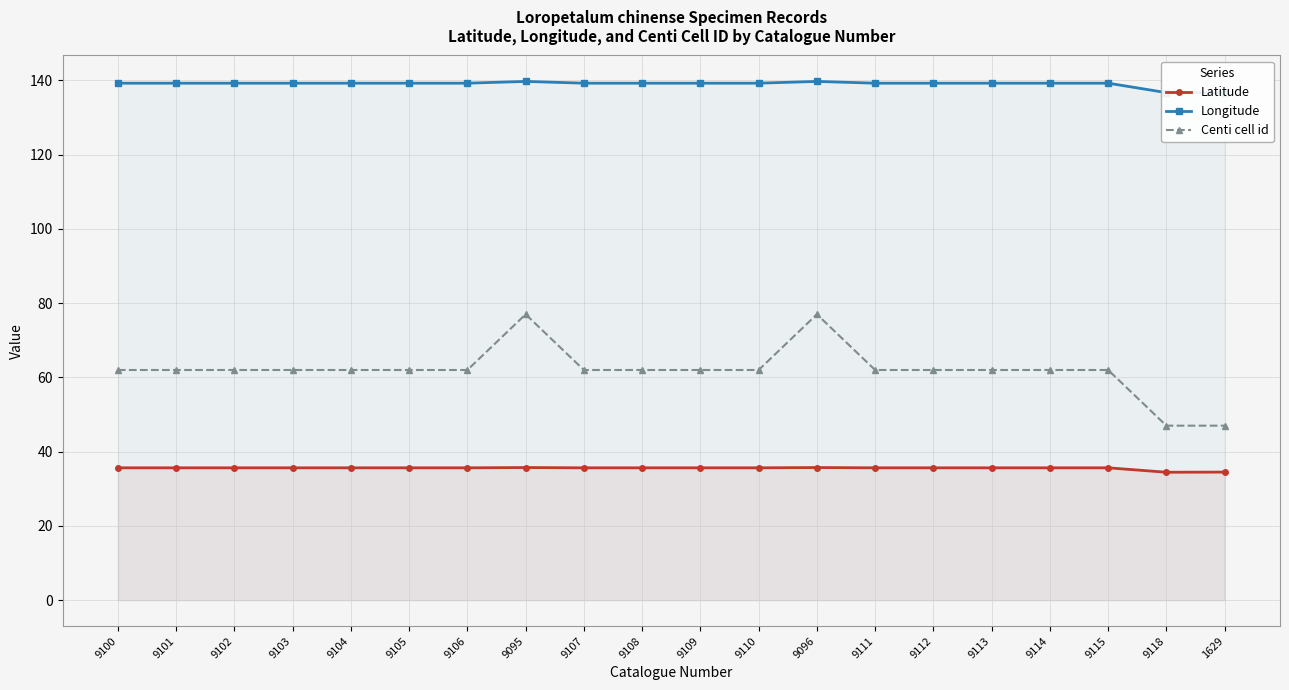

Is it true that Centi cell id equals 13.3 at 9118?

False